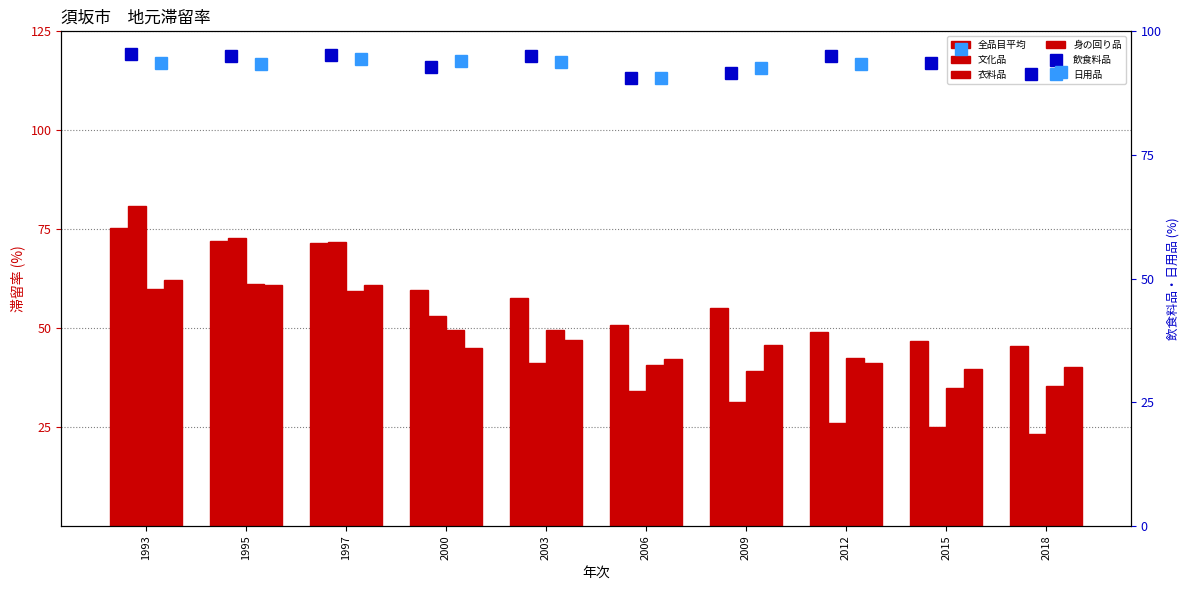

What are all the series names shown in the legend?

全品目平均, 文化品, 衣料品, 身の回り品, 飲食料品, 日用品